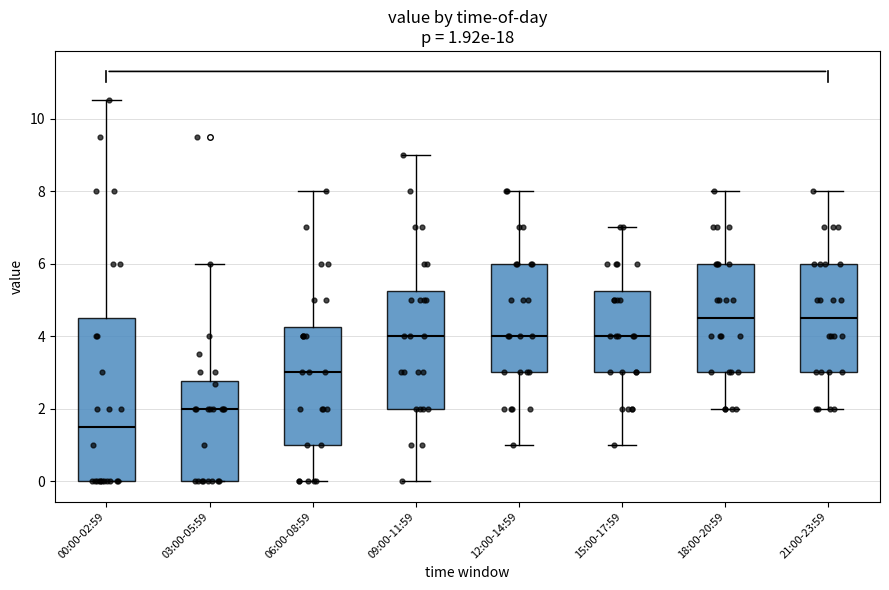

Which box is the tallest, from its lower edge to its upper edge?

00:00-02:59